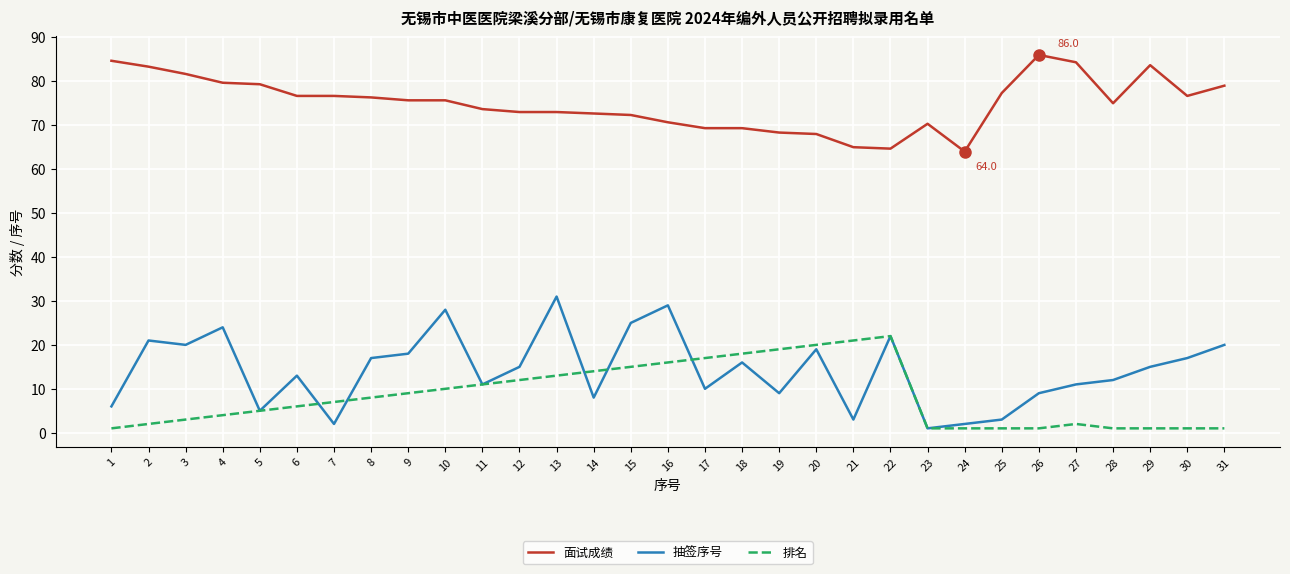

Where is 排名 nearest to the value 11?

11